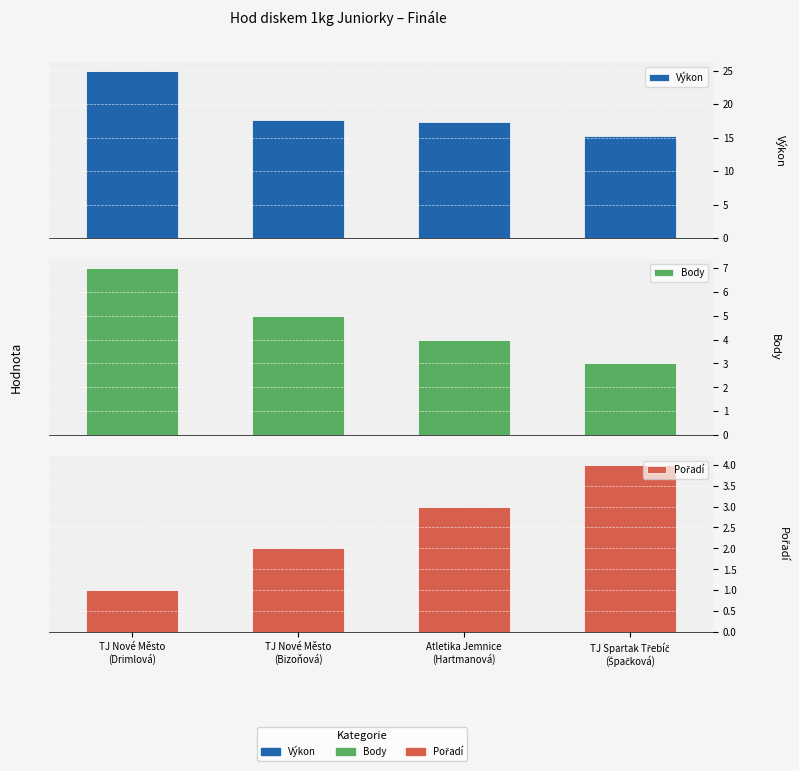

What is the label of the 4th bar from the right?

TJ Nové Město
(Drimlová)